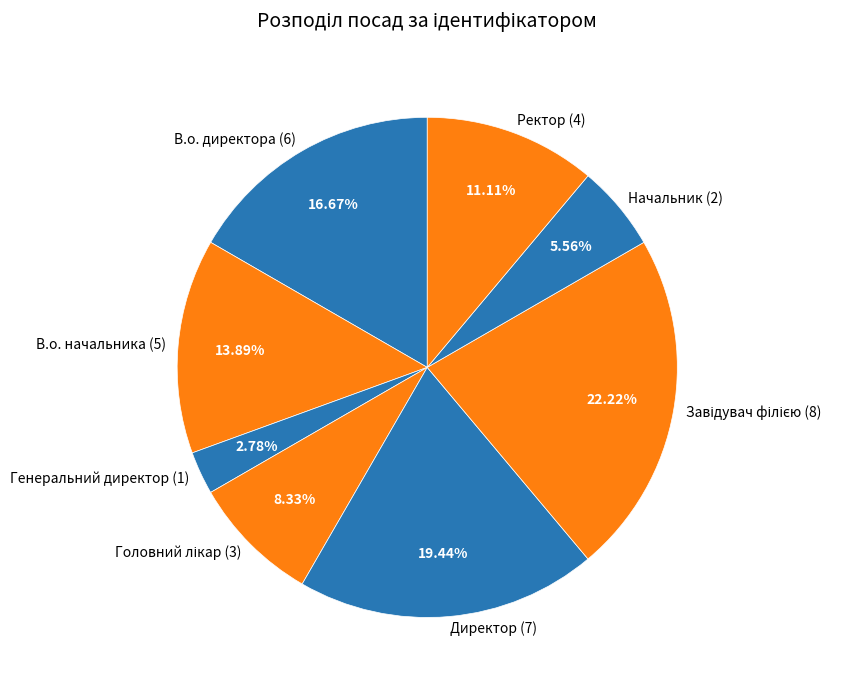

To the nearest percent, what percentage of the pie is Начальник?

6%